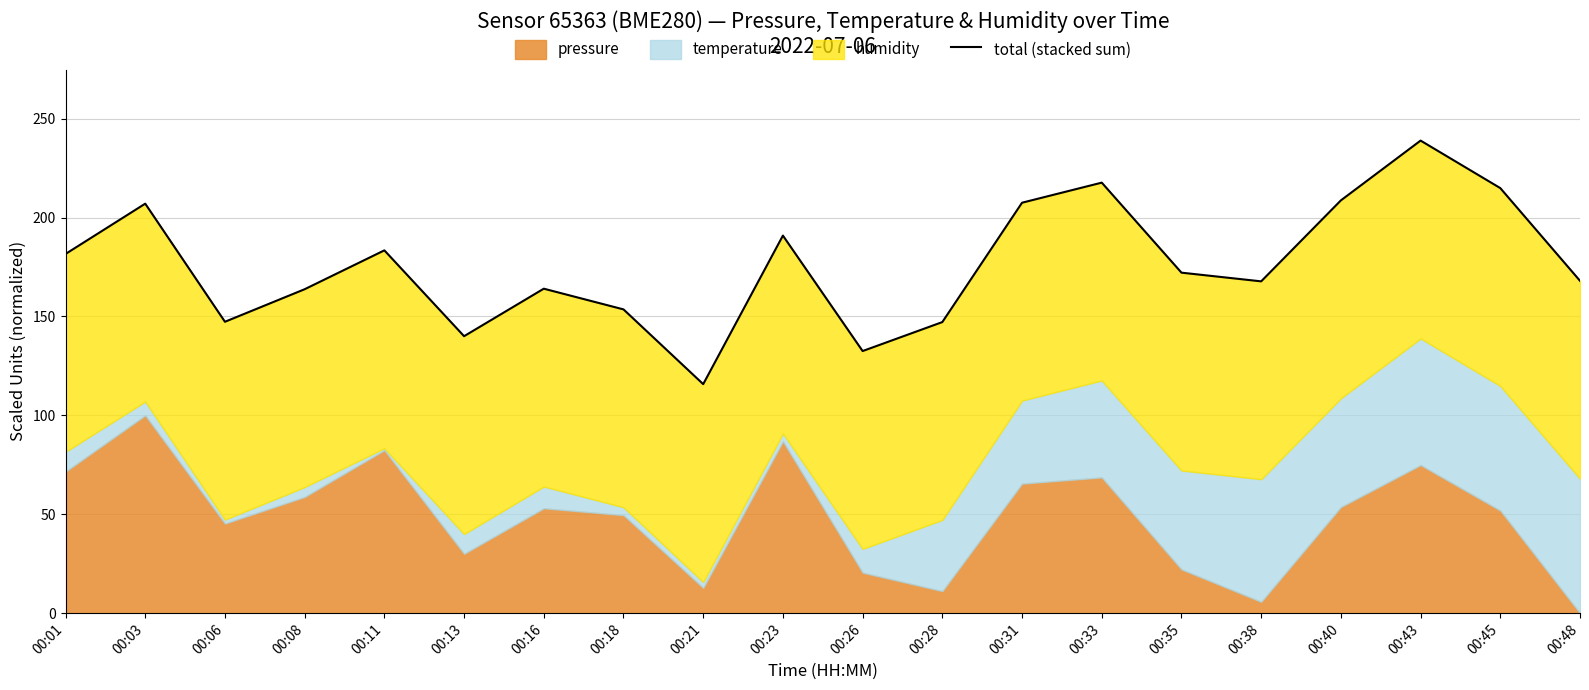

At which category does the data reach its first local valley?

00:06